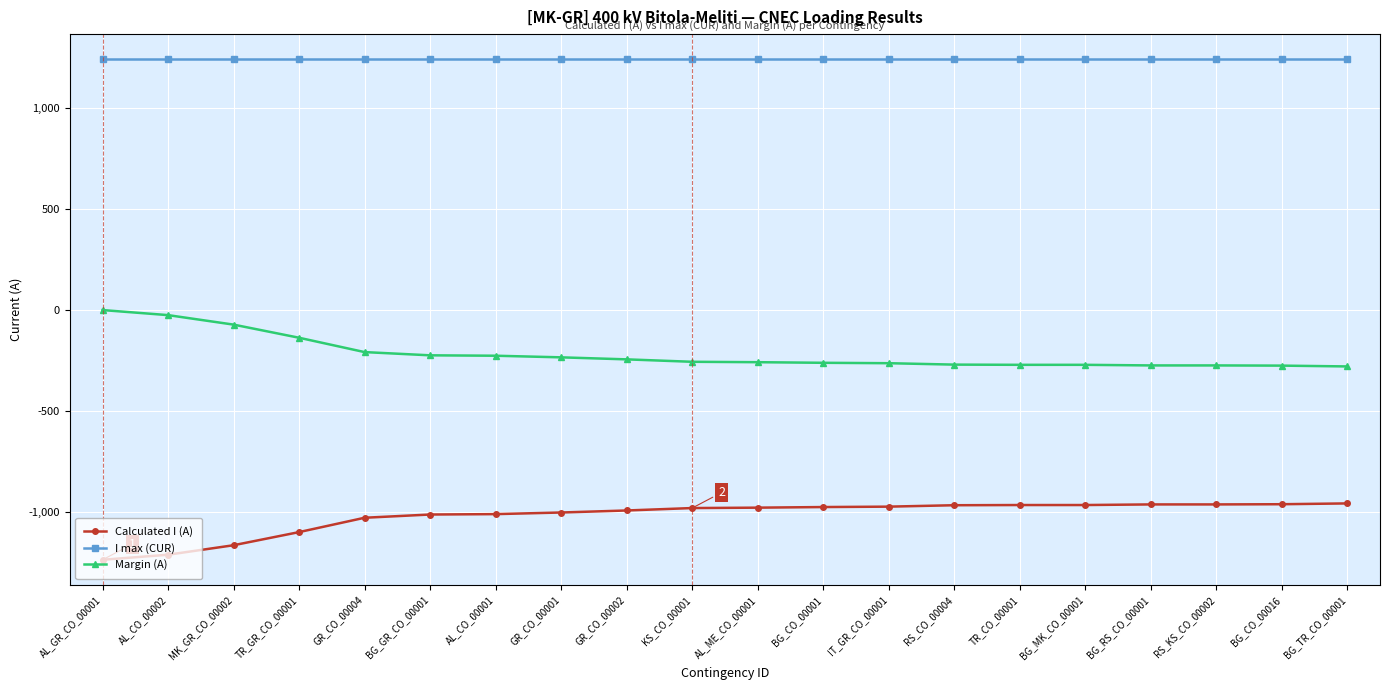

What is the value of the I max (CUR) point at the 4th from the left?

1240